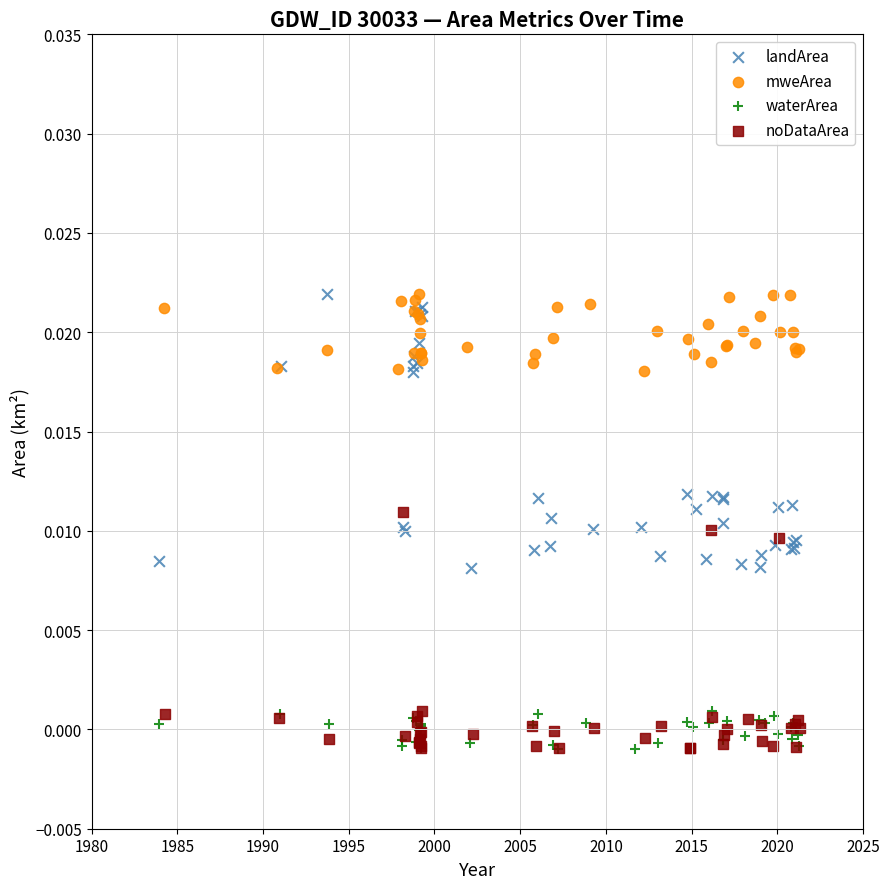

Which series has the largest Y range (max minus min)?

landArea